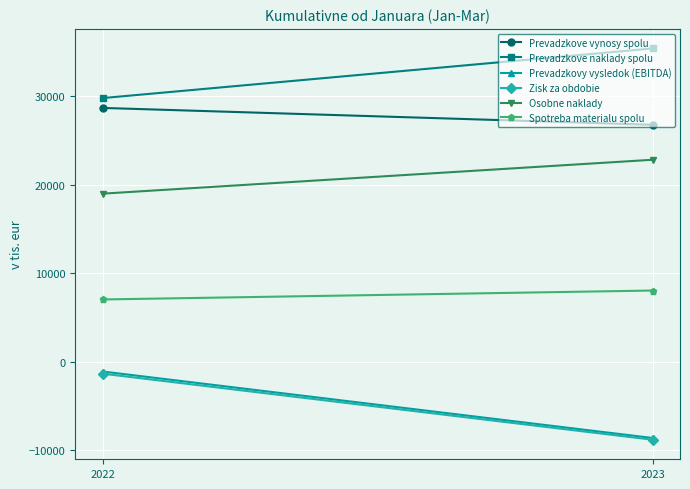

True or false: Zisk za obdobie has a value of -1764 at 2022.

False